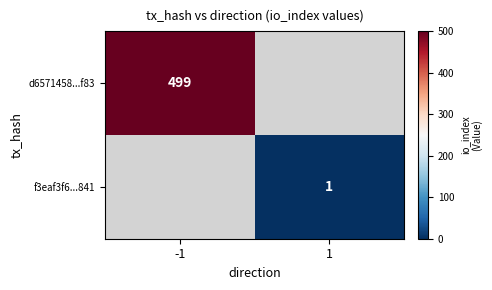

The d6571458...f83 series shows 345 at -1. True or false?

False